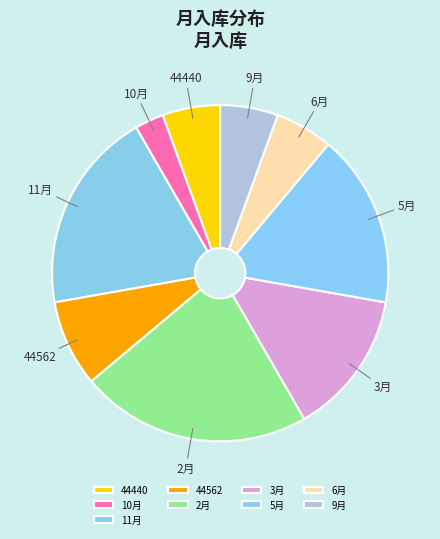

What is the smallest slice in the pie chart?

10月